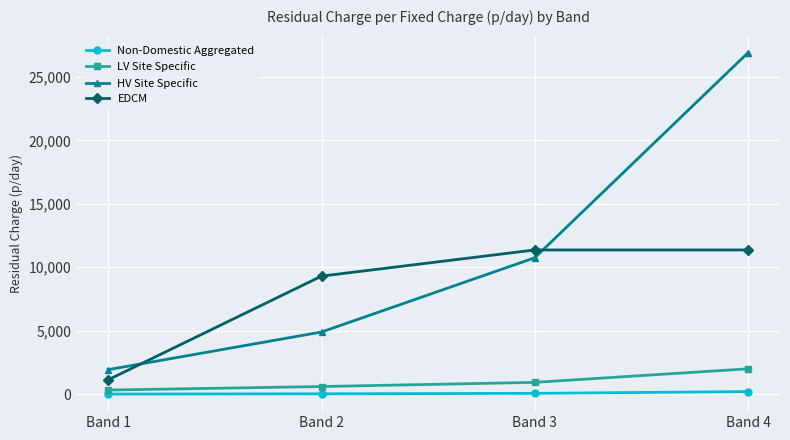

True or false: Non-Domestic Aggregated and HV Site Specific cross at least once.

False